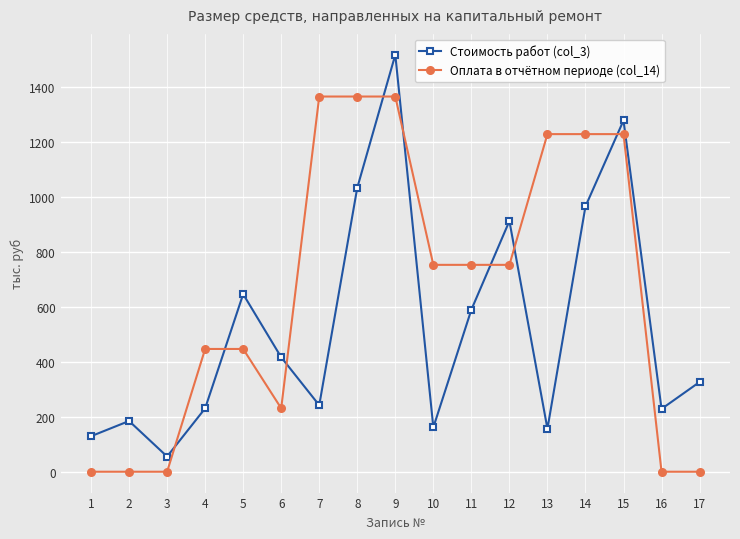

At which category does Стоимость работ (col_3) reach its first local peak?

2